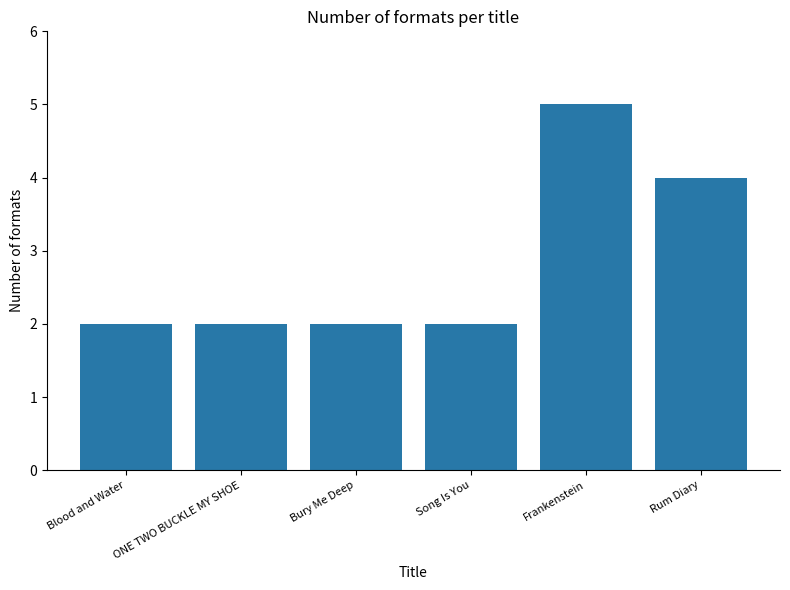

Does the chart contain stacked bars?

No